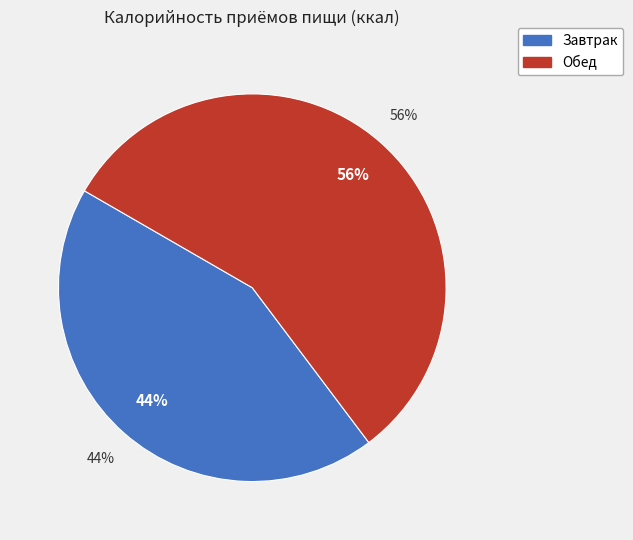

To the nearest percent, what is the combined percentage of Обед and Завтрак?

100%